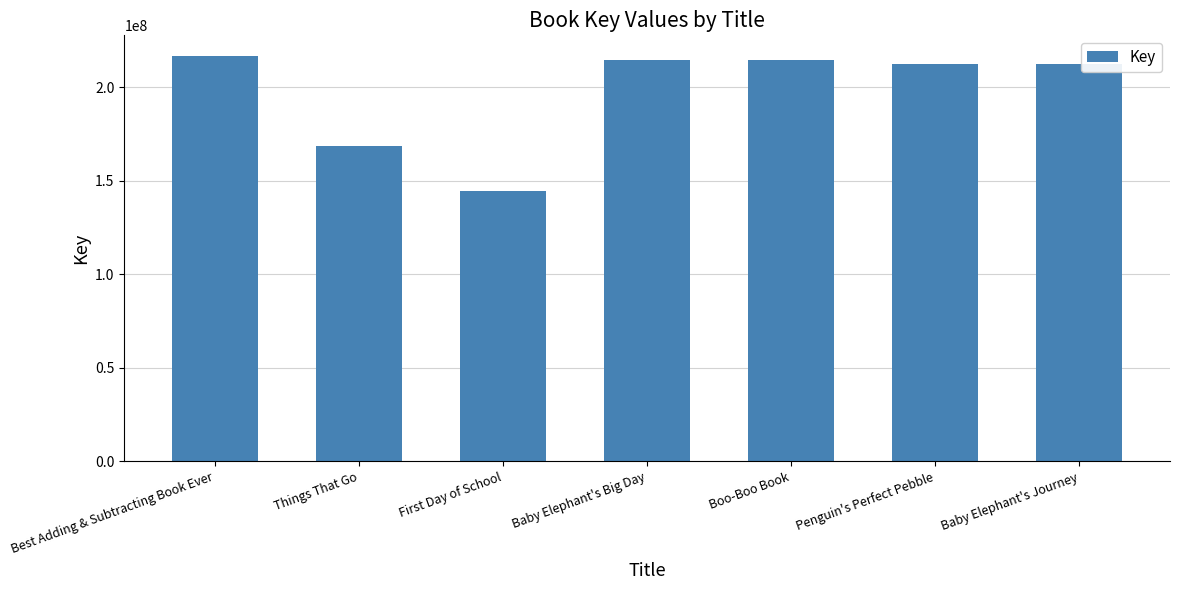

What is the label of the 7th bar from the right?

Best Adding & Subtracting Book Ever